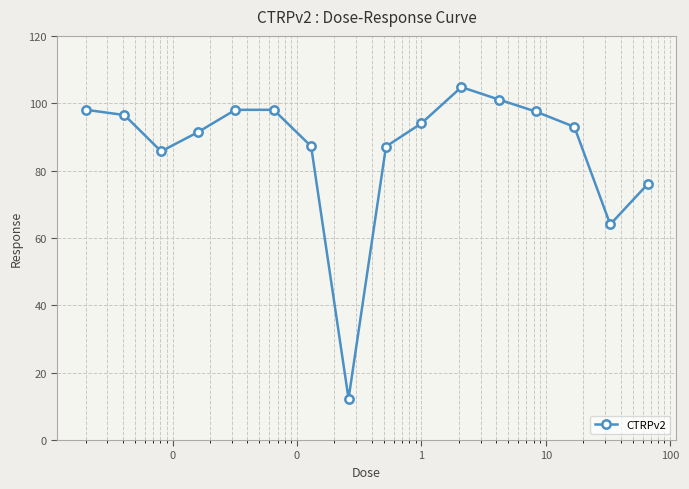

What is the value of the 8th point from the left?

12.3